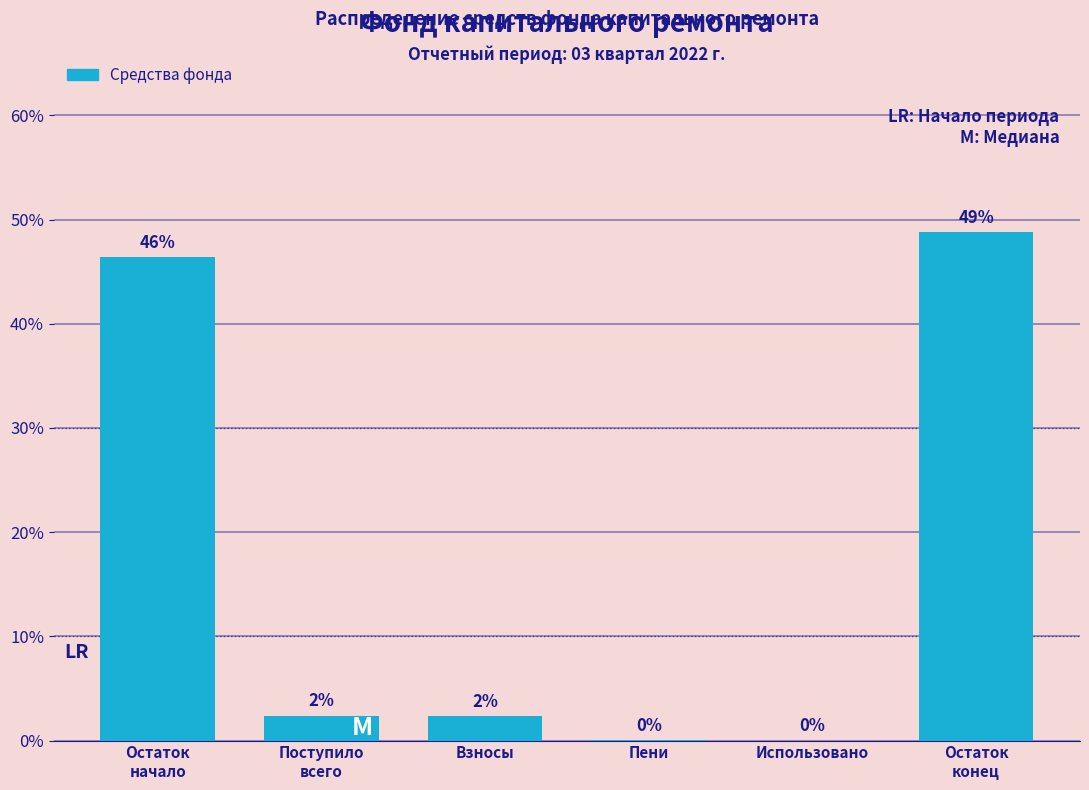

True or false: the data shows -27.8 at Использовано.

False